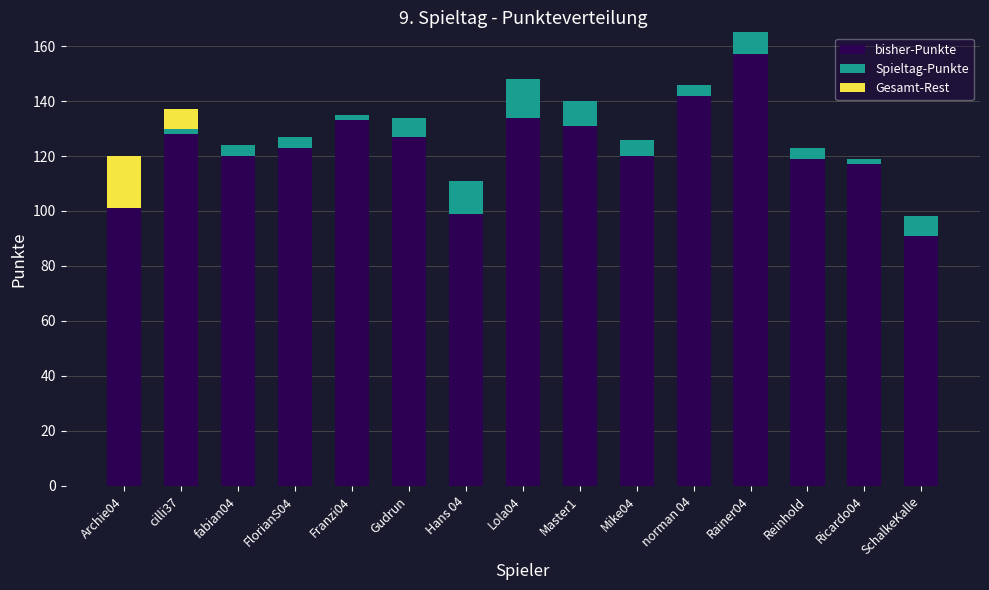

What is the maximum value for bisher-Punkte?

157